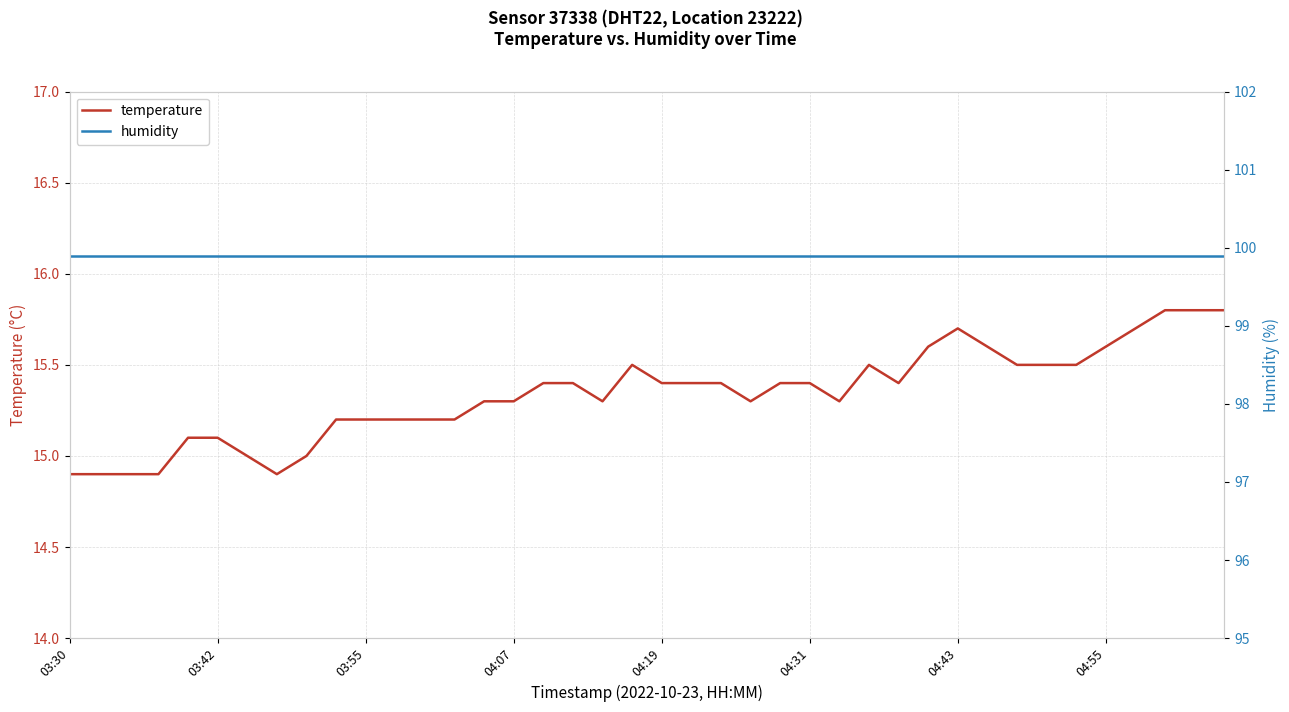

What is the maximum value for temperature?

15.8